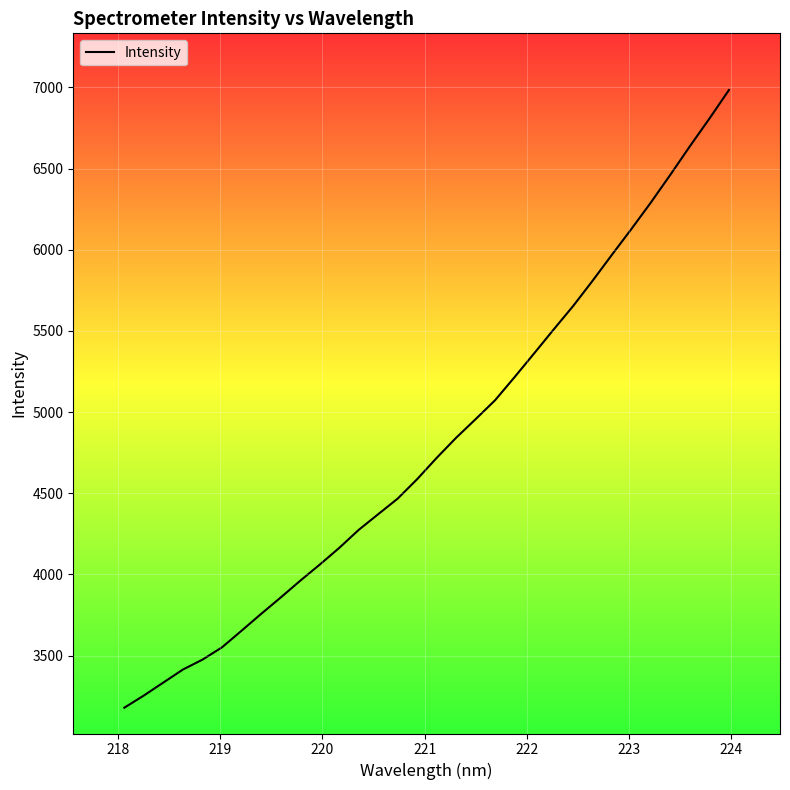

Does the chart have visible grid lines?

Yes